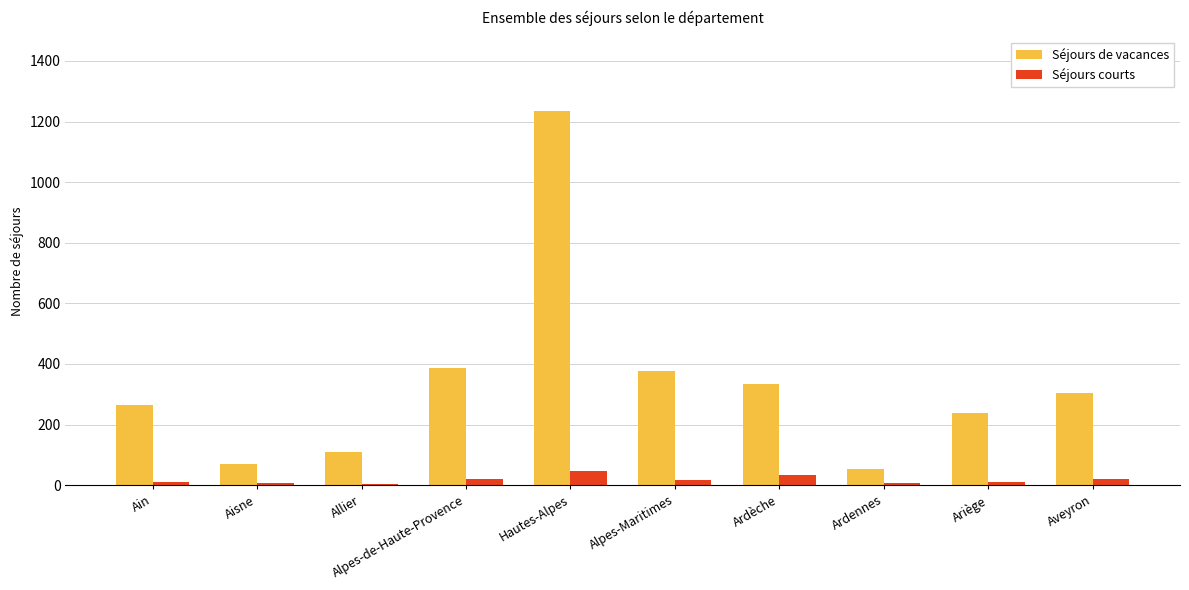

True or false: Séjours de vacances has a value of 53 at Ardennes.

True